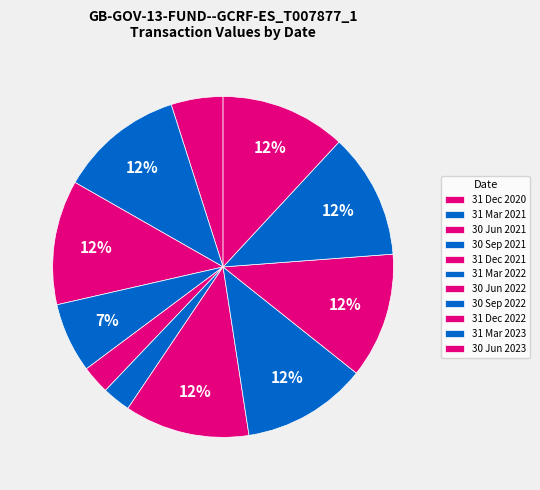

How many slices are in this pie chart?

11